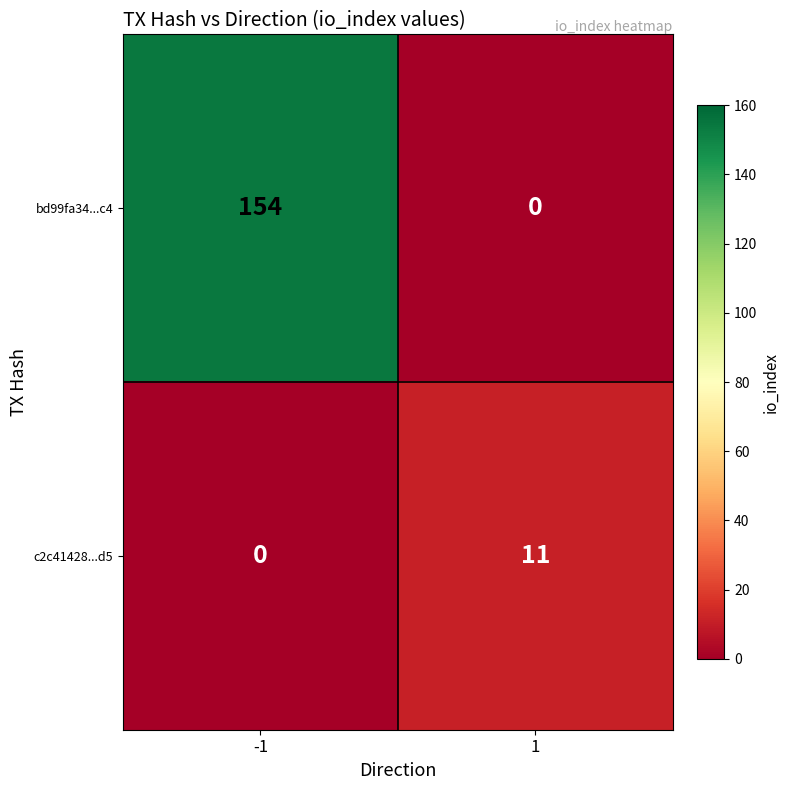

What is the sum of all c2c41428...d5 values?

11